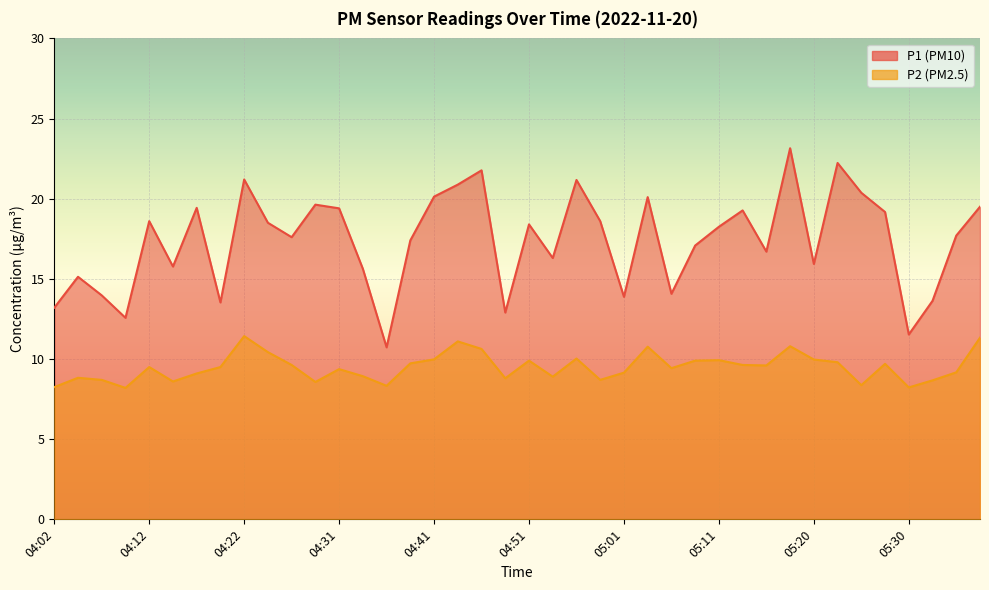

What is the value of the P2 point at the 32nd from the left?

10.8